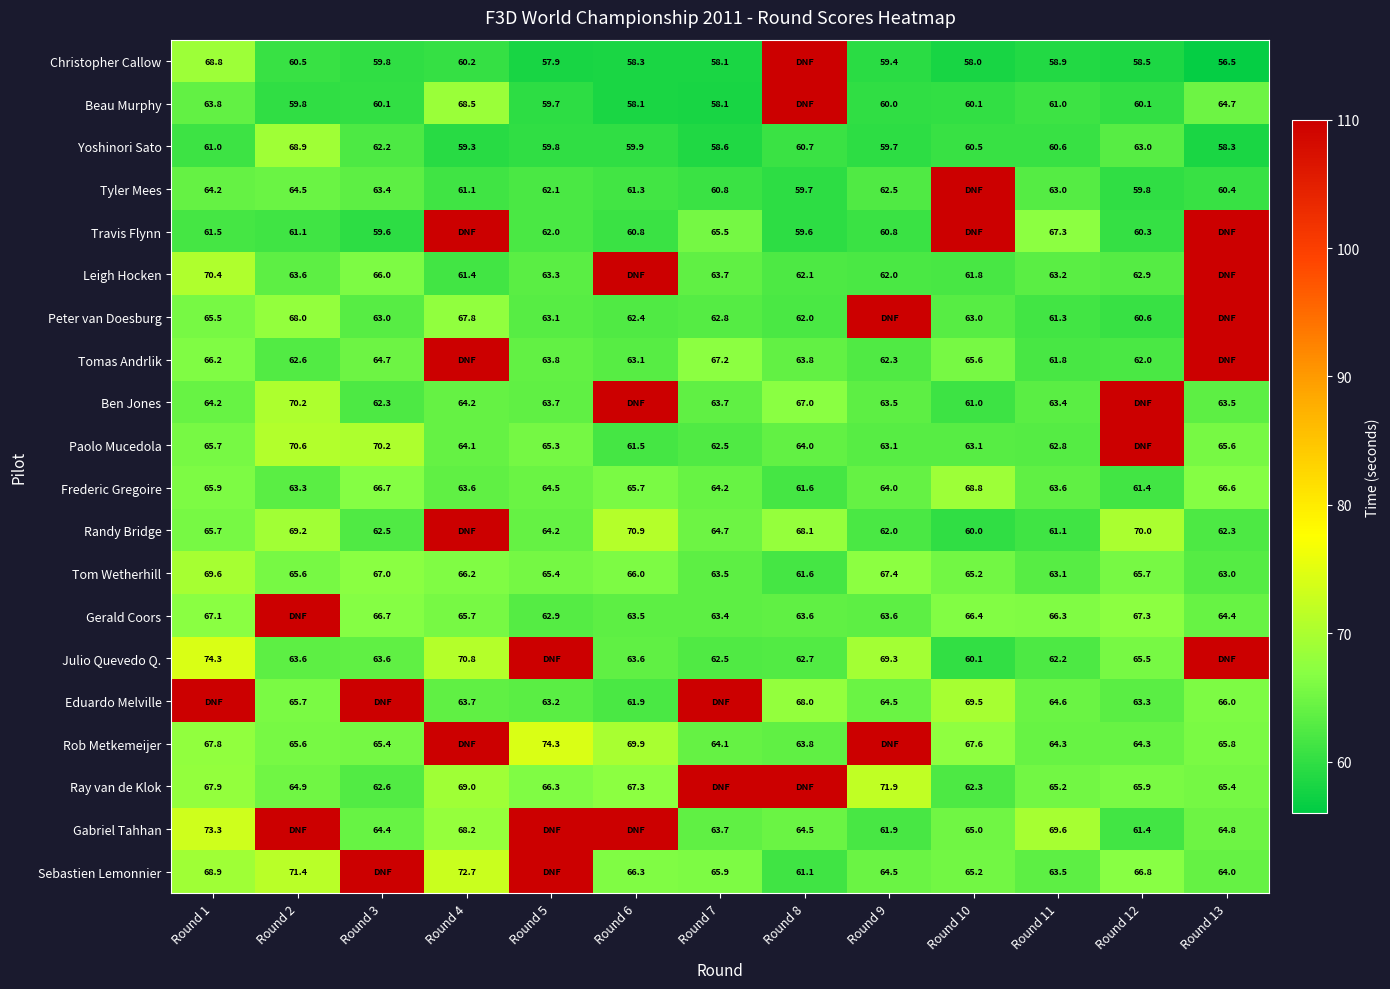

What is the sum of the Frederic Gregoire values at Round 6 and Round 5?

130.2